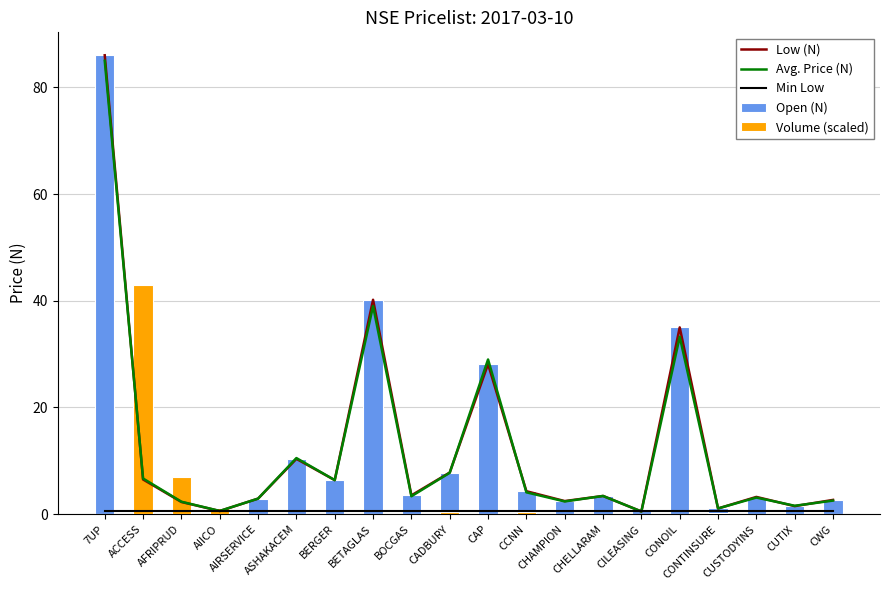

At which label is Min Low closest to 0?

7UP